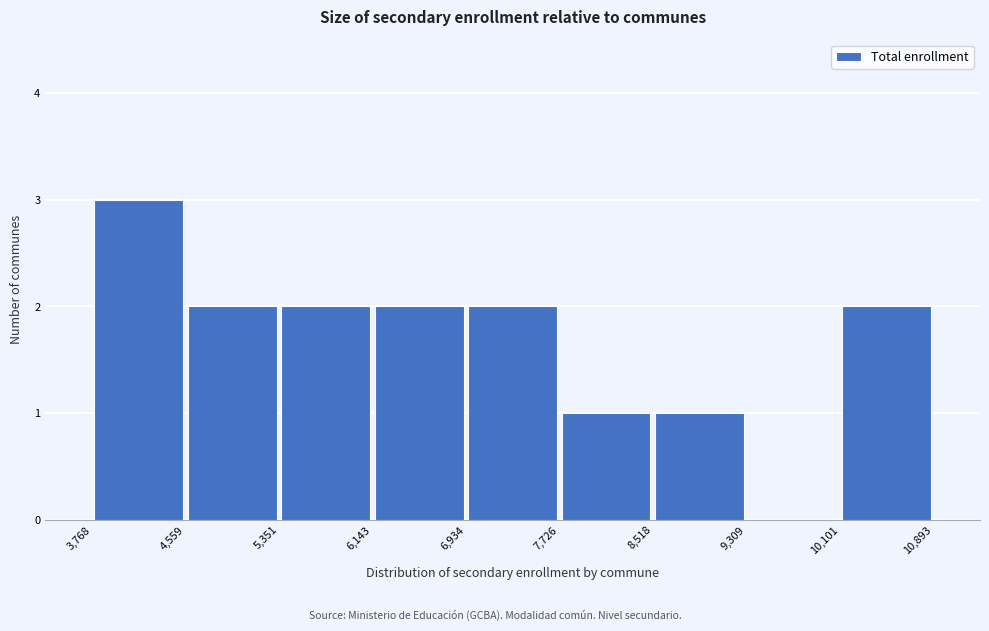

Reading left to right, transcribe this chart: for each bar, give the range it covers on the x-axis and its height. The values are not printed on the chart, so give them approximately, as read against the axis.

3,768 to 4,559: 3
4,559 to 5,351: 2
5,351 to 6,143: 2
6,143 to 6,934: 2
6,934 to 7,726: 2
7,726 to 8,518: 1
8,518 to 9,309: 1
9,309 to 10,101: 0
10,101 to 10,893: 2